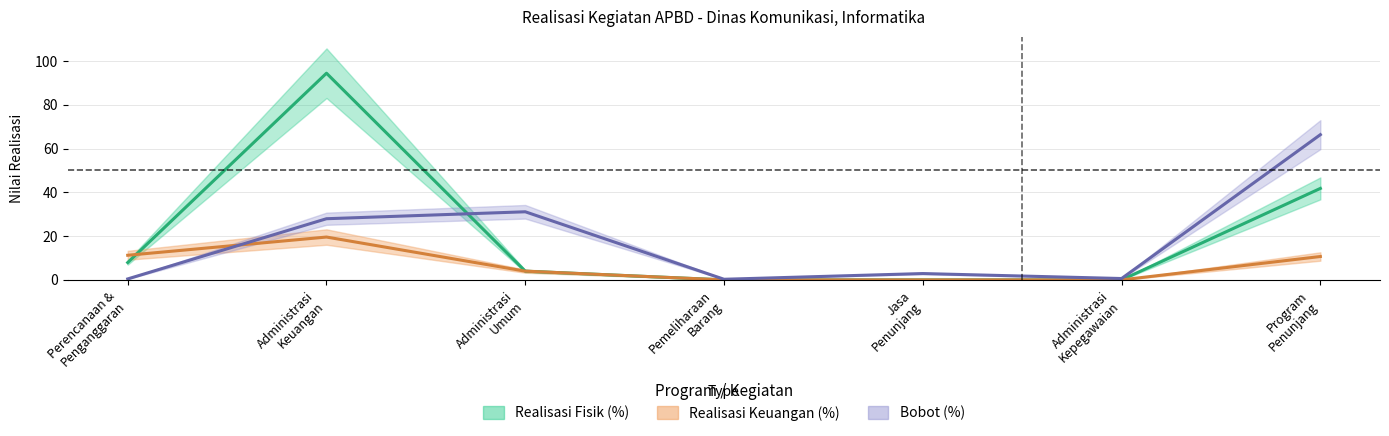

Which series has the widest spread of values?

Realisasi Fisik (%)